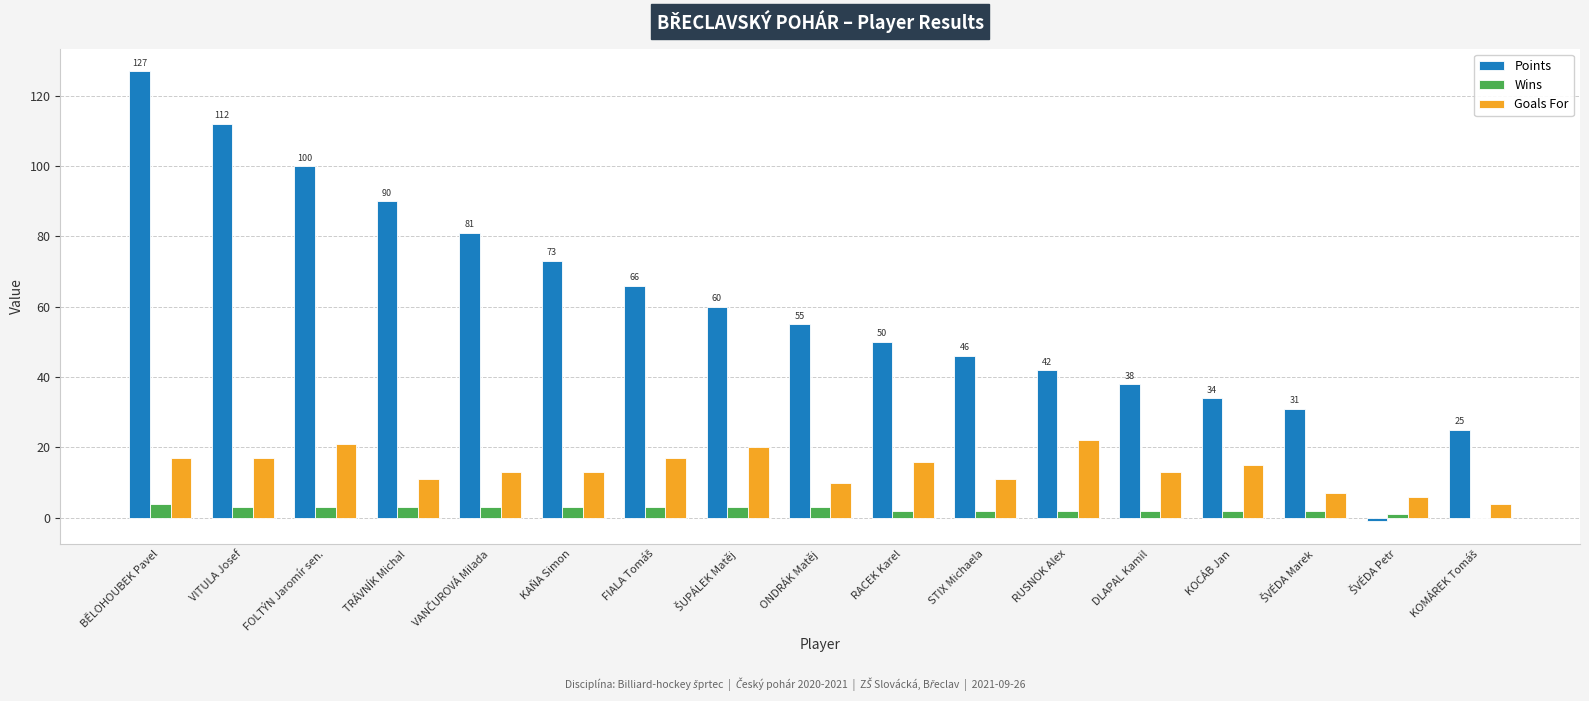

Which series has the largest total across all categories?

Points